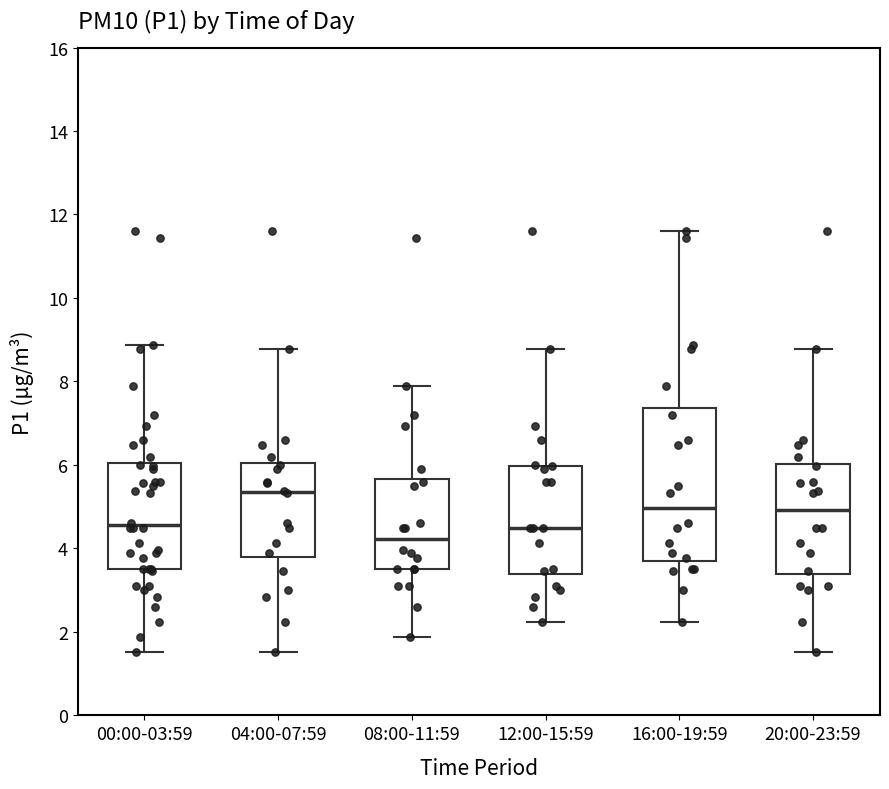

Reading left to right, transcribe this box plot: for each box, give where its median line is, the range the box spans, and where its two whiskers end, as read against the y-axis. The values are not printed on the chart, so give them approximately, as read against the axis.

00:00-03:59: median 4.6, box 3.6 to 6.0, whiskers 1.6 to 8.8
04:00-07:59: median 5.4, box 3.8 to 6.0, whiskers 1.6 to 8.8
08:00-11:59: median 4.2, box 3.6 to 5.6, whiskers 1.8 to 8.0
12:00-15:59: median 4.6, box 3.4 to 6.0, whiskers 2.2 to 8.8
16:00-19:59: median 5.0, box 3.8 to 7.4, whiskers 2.2 to 11.6
20:00-23:59: median 5.0, box 3.4 to 6.0, whiskers 1.6 to 8.8